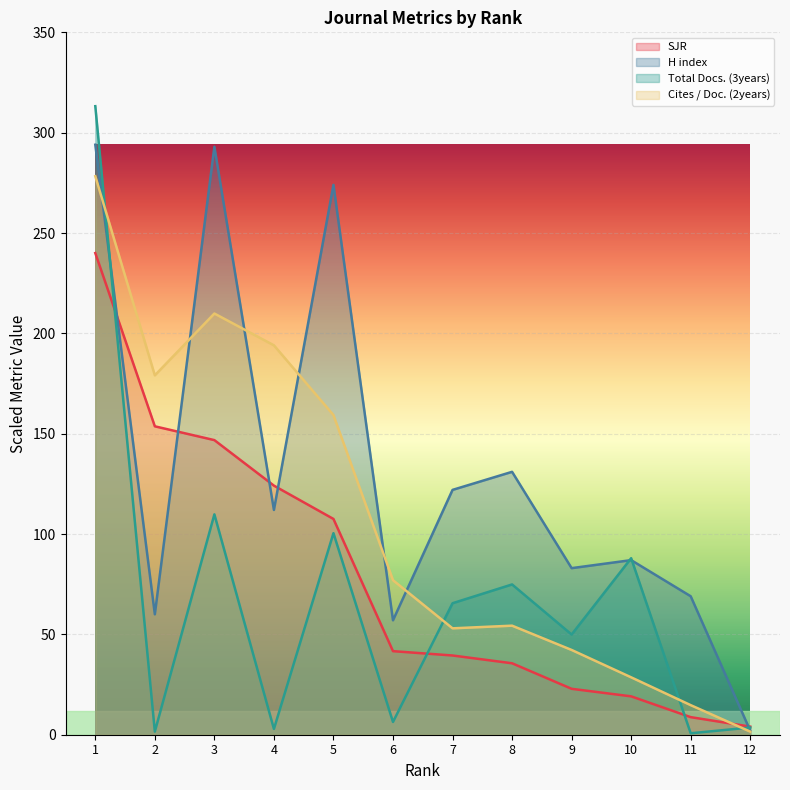

Rank the categories by Cites / Doc. (2years) value from highest to lowest.

1, 3, 4, 2, 5, 6, 8, 7, 9, 10, 11, 12